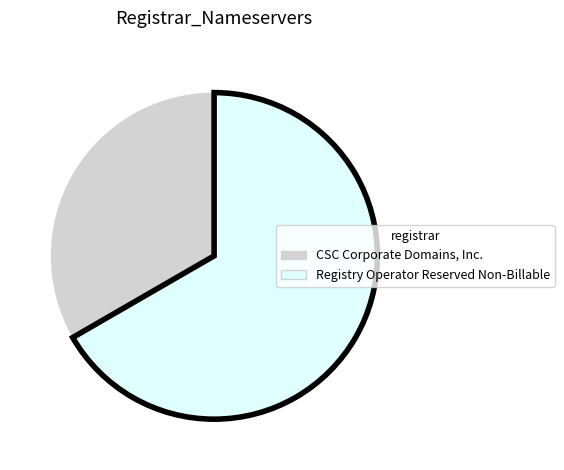

Combined, do Registry Operator Reserved Non-Billable and CSC Corporate Domains, Inc. account for over 50%?

Yes